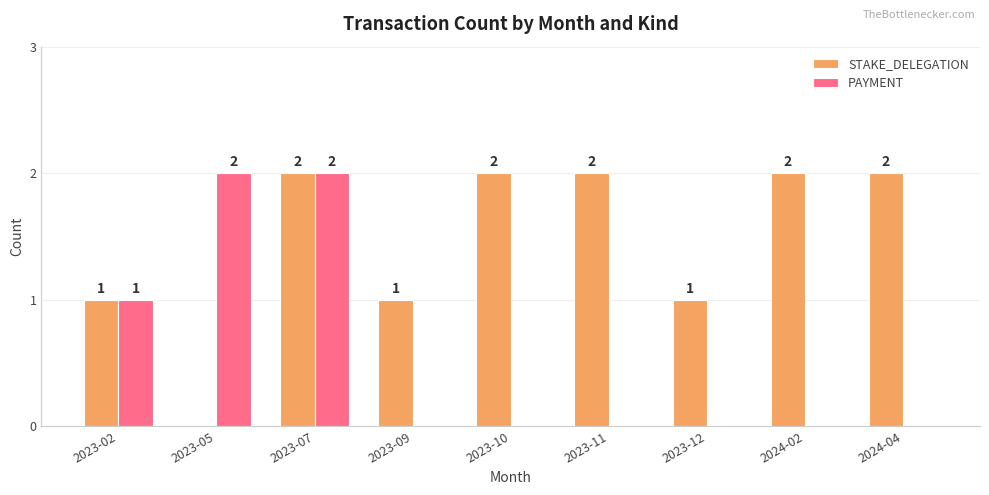

What is the greatest value displayed?

2